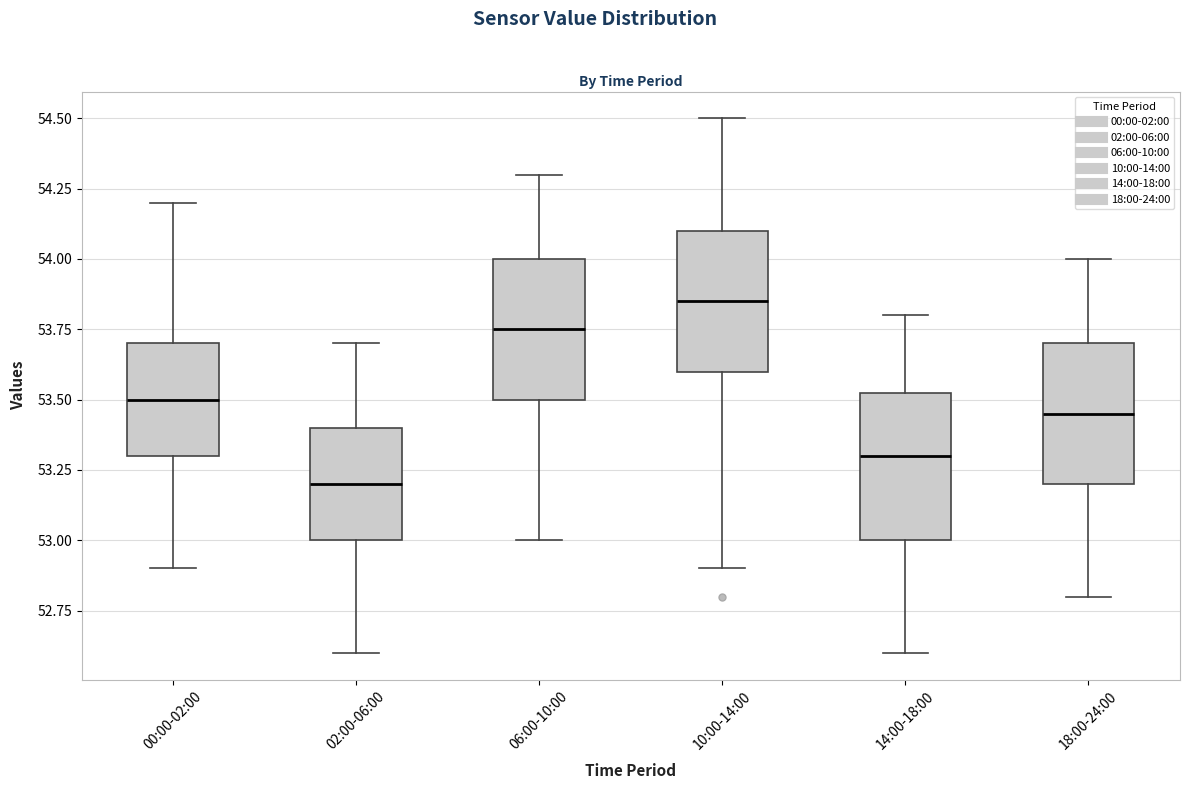

Reading left to right, transcribe this box plot: for each box, give where its median line is, the range the box spans, and where its two whiskers end, as read against the y-axis. The values are not printed on the chart, so give them approximately, as read against the axis.

00:00-02:00: median 53.50, box 53.30 to 53.70, whiskers 52.90 to 54.20
02:00-06:00: median 53.20, box 53.00 to 53.40, whiskers 52.60 to 53.70
06:00-10:00: median 53.75, box 53.50 to 54.00, whiskers 53.00 to 54.30
10:00-14:00: median 53.85, box 53.60 to 54.10, whiskers 52.90 to 54.50
14:00-18:00: median 53.30, box 53.00 to 53.55, whiskers 52.60 to 53.80
18:00-24:00: median 53.45, box 53.20 to 53.70, whiskers 52.80 to 54.00